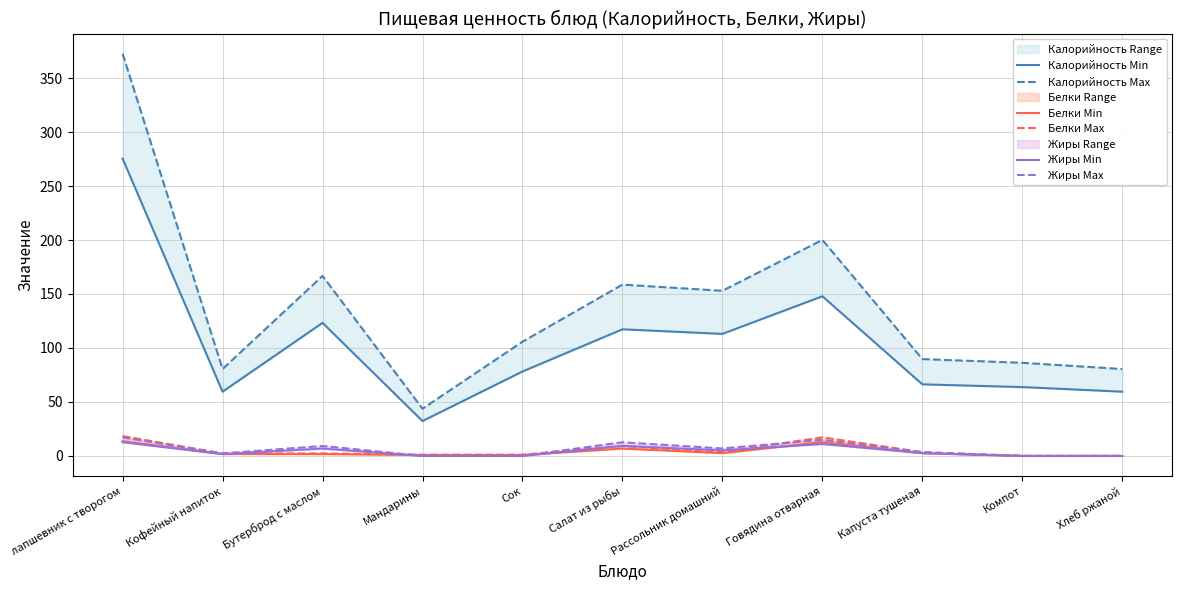

How many data points in Жиры Max are less than 3?

5